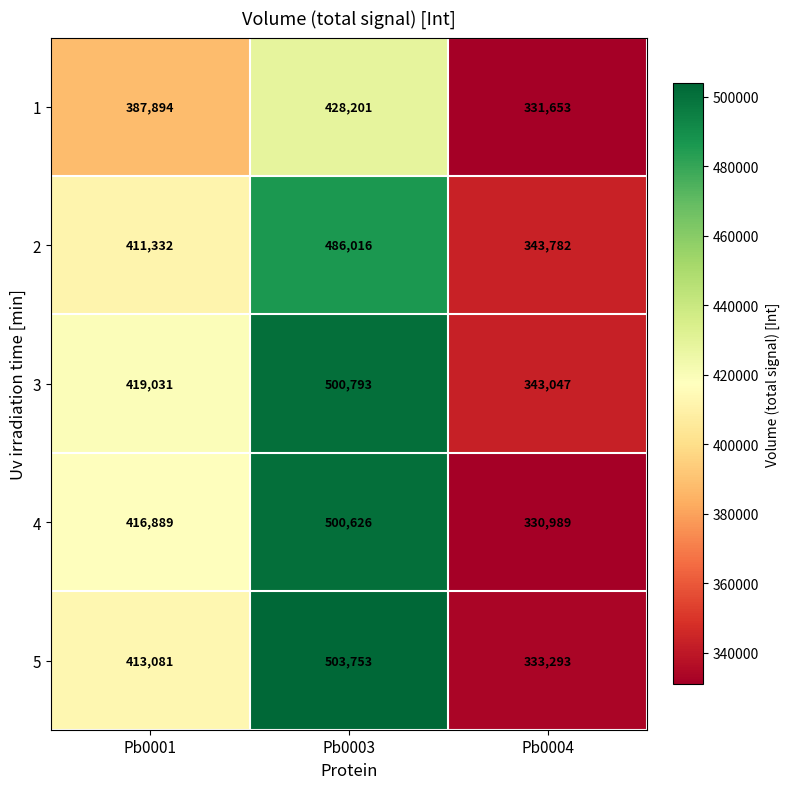

How many 1 values are between 331653 and 428201?

3